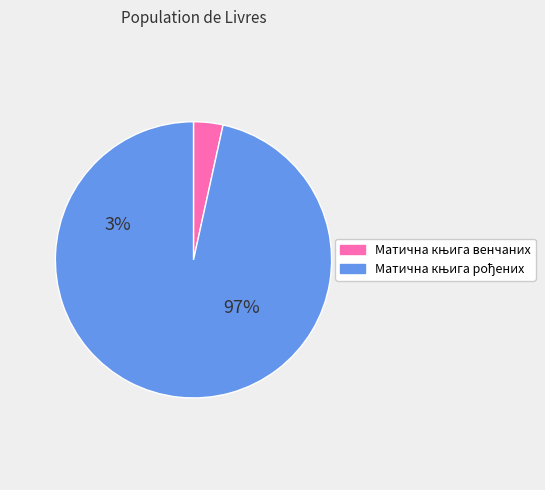

Does any single category account for the majority?

Yes